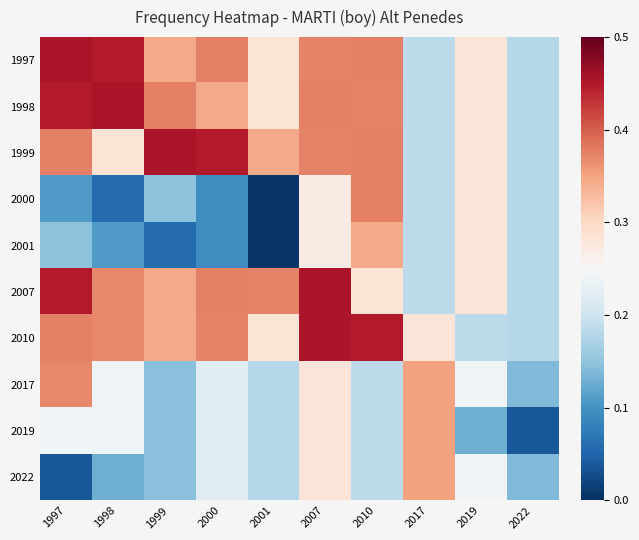

Between 1997 and 2007, which is larger?

1997